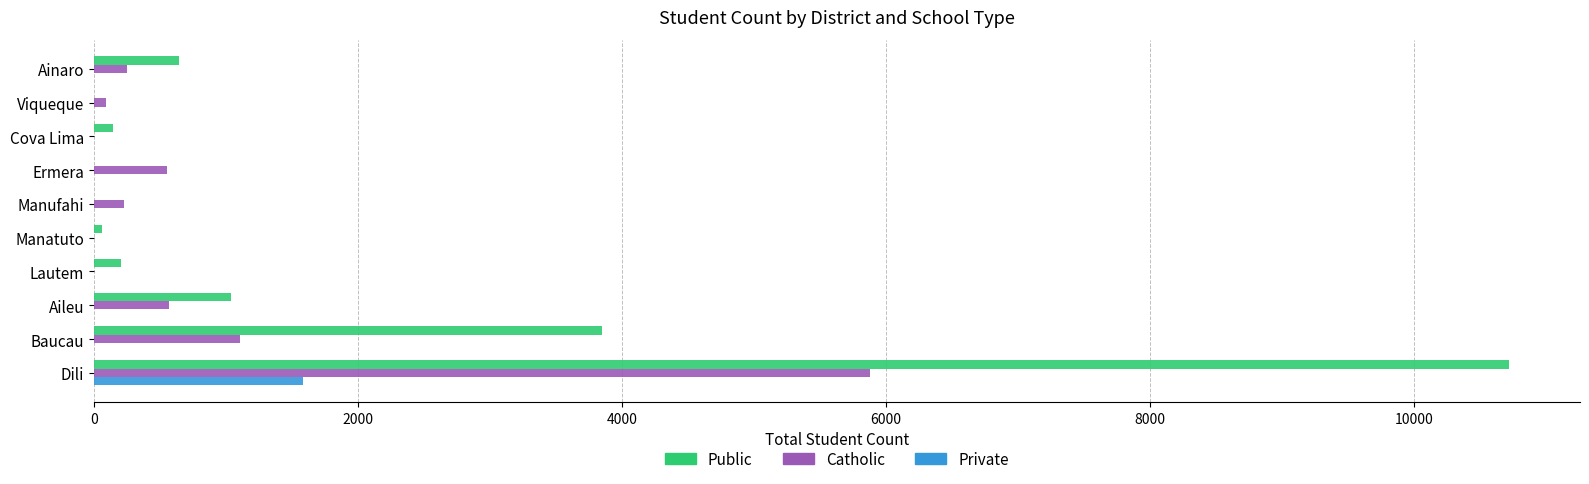

Read the Catholic value at Ermera.

552